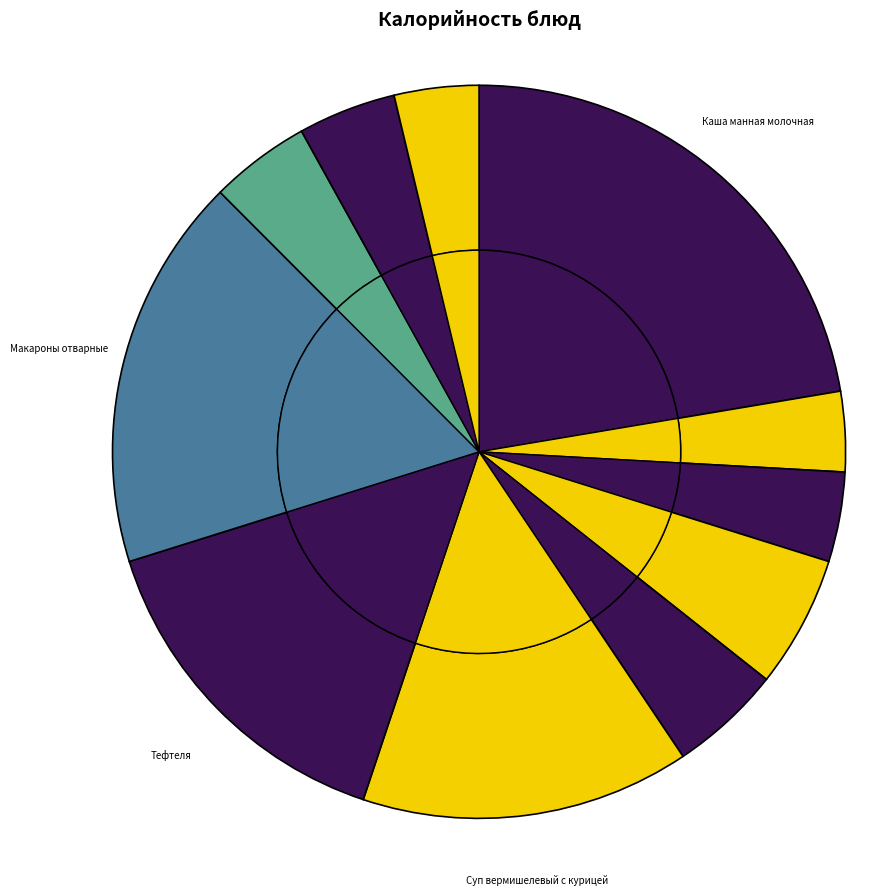

What percentage do хлеб пшеничный and Каша манная молочная together represent?

26.7%